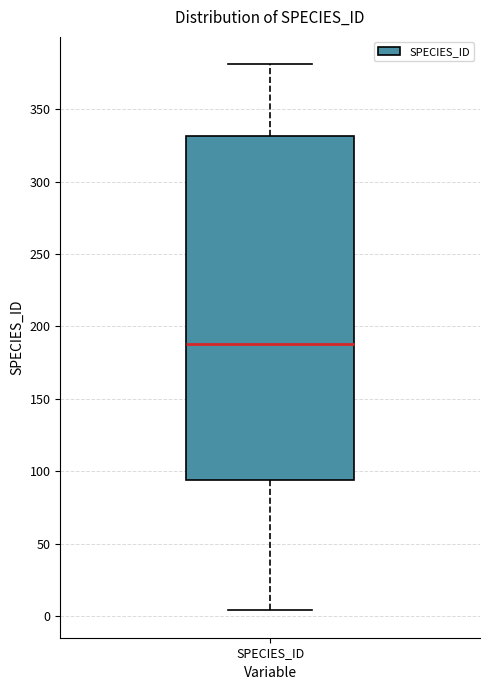

Where is the upper edge of the box for SPECIES_ID on the y-axis? The values are not printed on the chart, so give them approximately, as read against the axis.

330